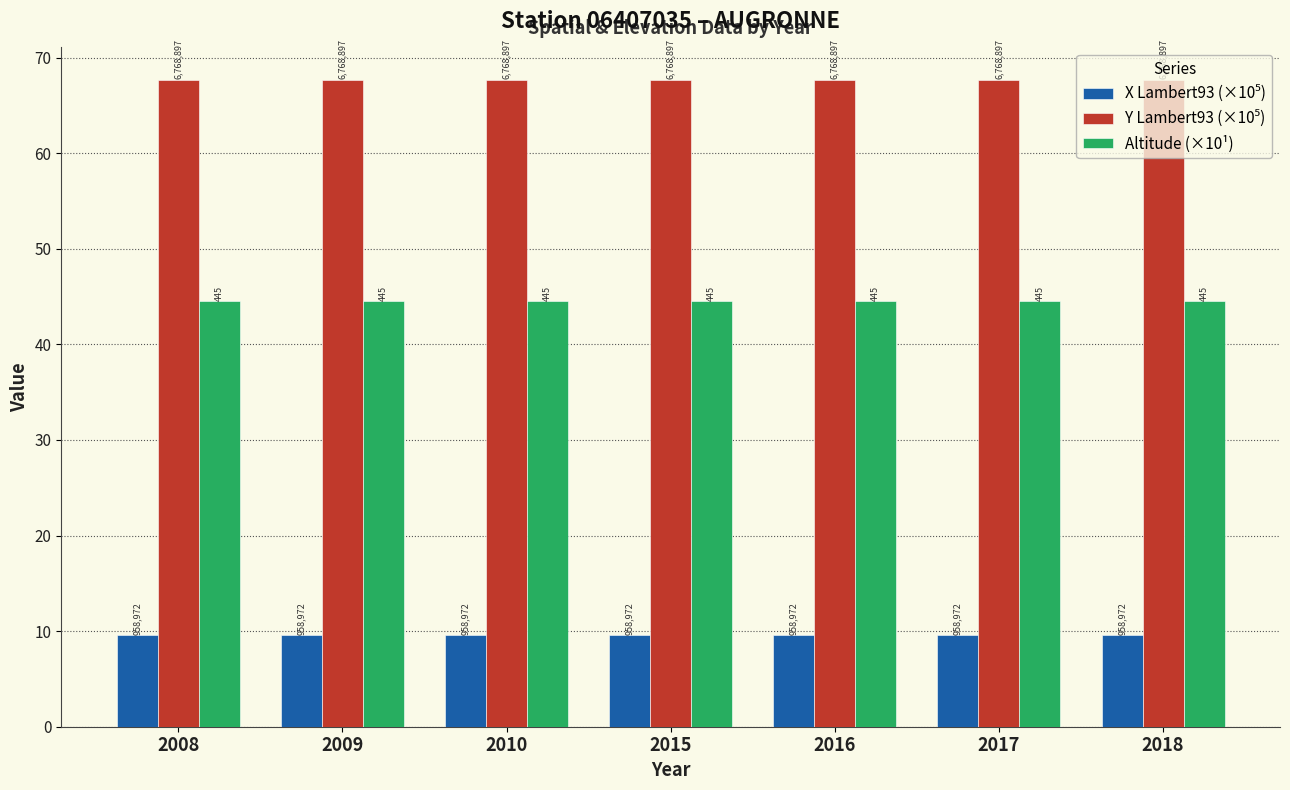

Which series changed the most between 2017 and 2018?

X Lambert93 (×10⁵)